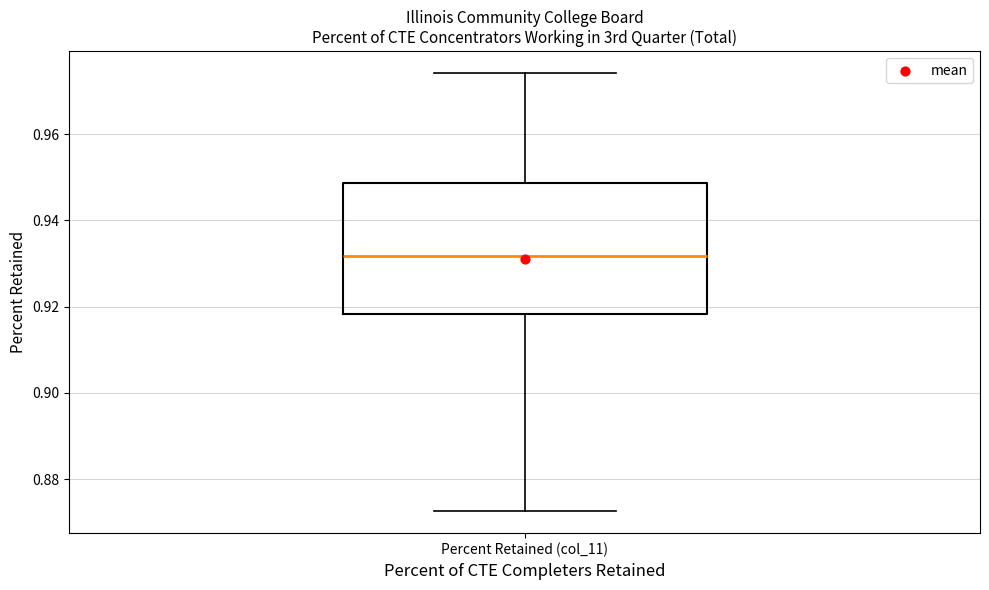

Transcribe this box plot: give where the median line is, the range the box spans, and where the two whiskers end, as read against the y-axis. The values are not printed on the chart, so give them approximately, as read against the axis.

median 0.932, box 0.918 to 0.948, whiskers 0.872 to 0.974